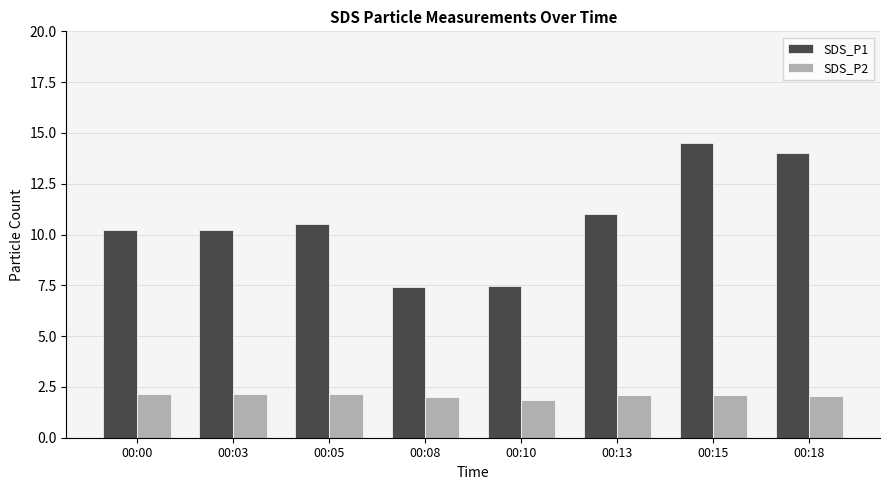

Which series has the largest total across all categories?

SDS_P1